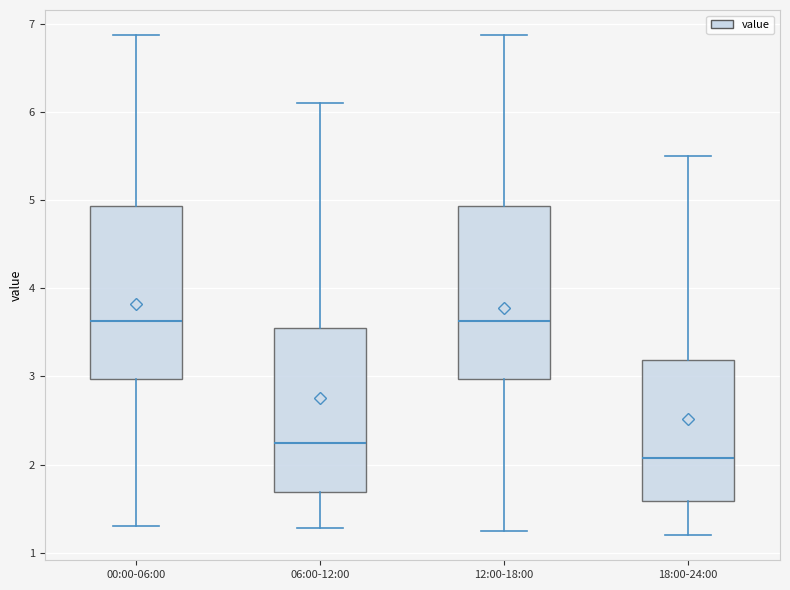

Where does the median line of the box for 00:00-06:00 sit on the y-axis? The values are not printed on the chart, so give them approximately, as read against the axis.

3.6